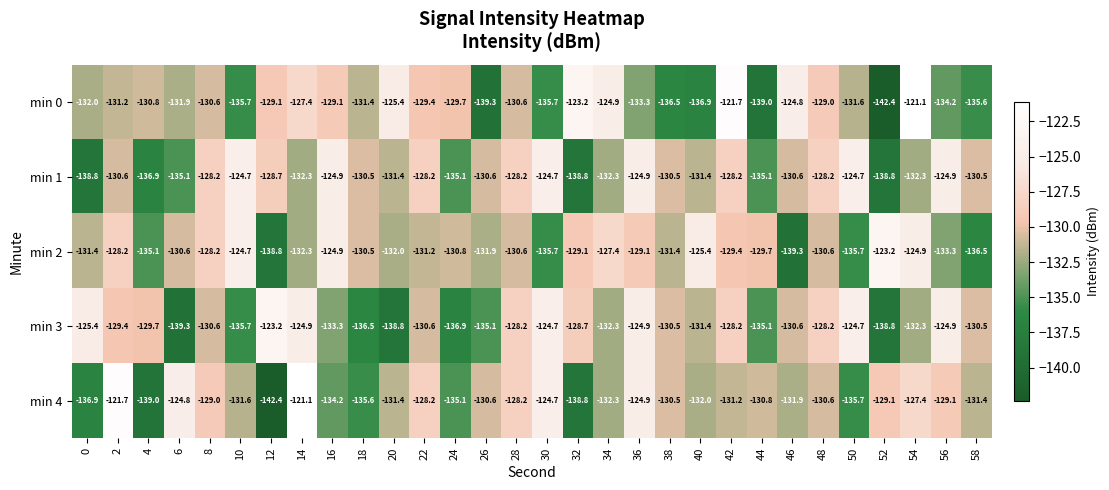

What is the spread (max minus min) of values at 56?

9.3